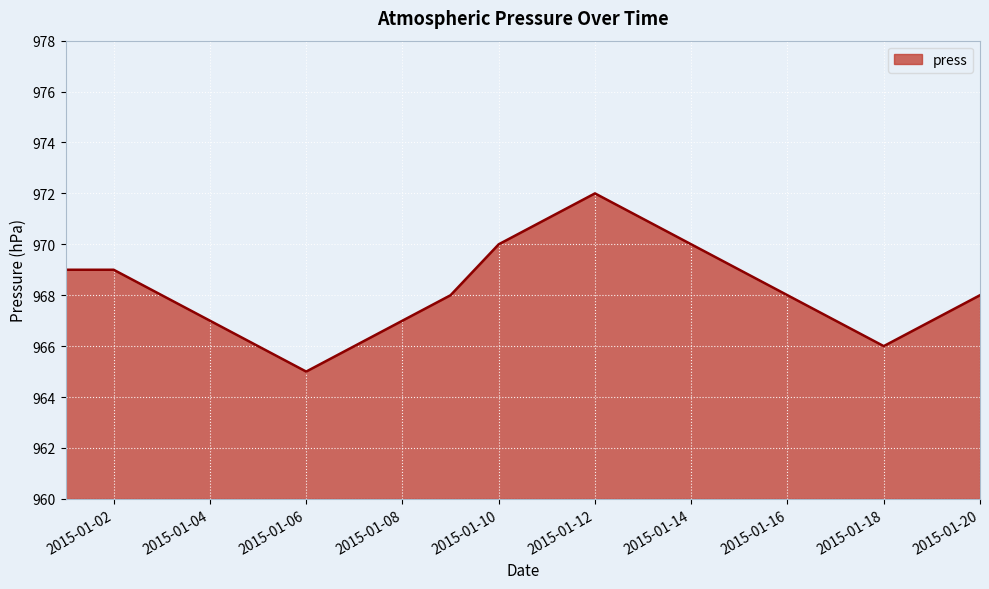

What is the difference between the second highest and second lowest values?

5